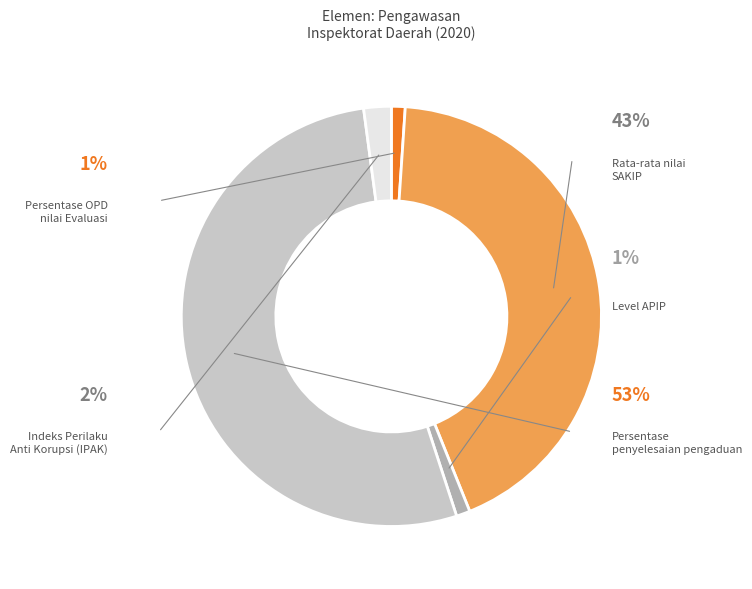

To the nearest percent, what is the difference between the Rata-rata nilai
SAKIP and Persentase OPD
nilai Evaluasi slice percentages?

42%